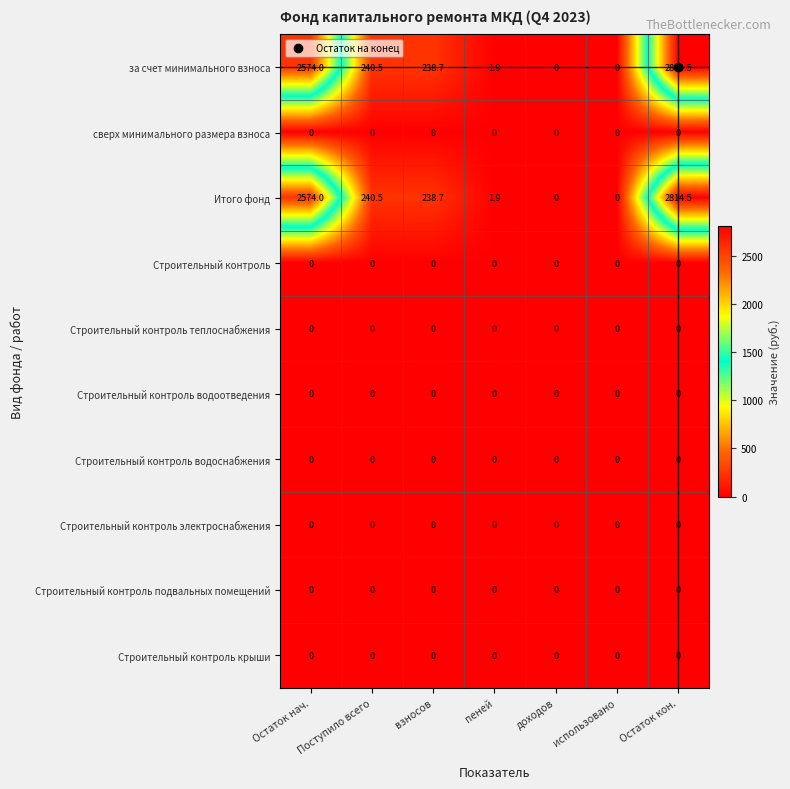

What is the difference between the maximum and minimum values in the Итого фонд series?

2814.5